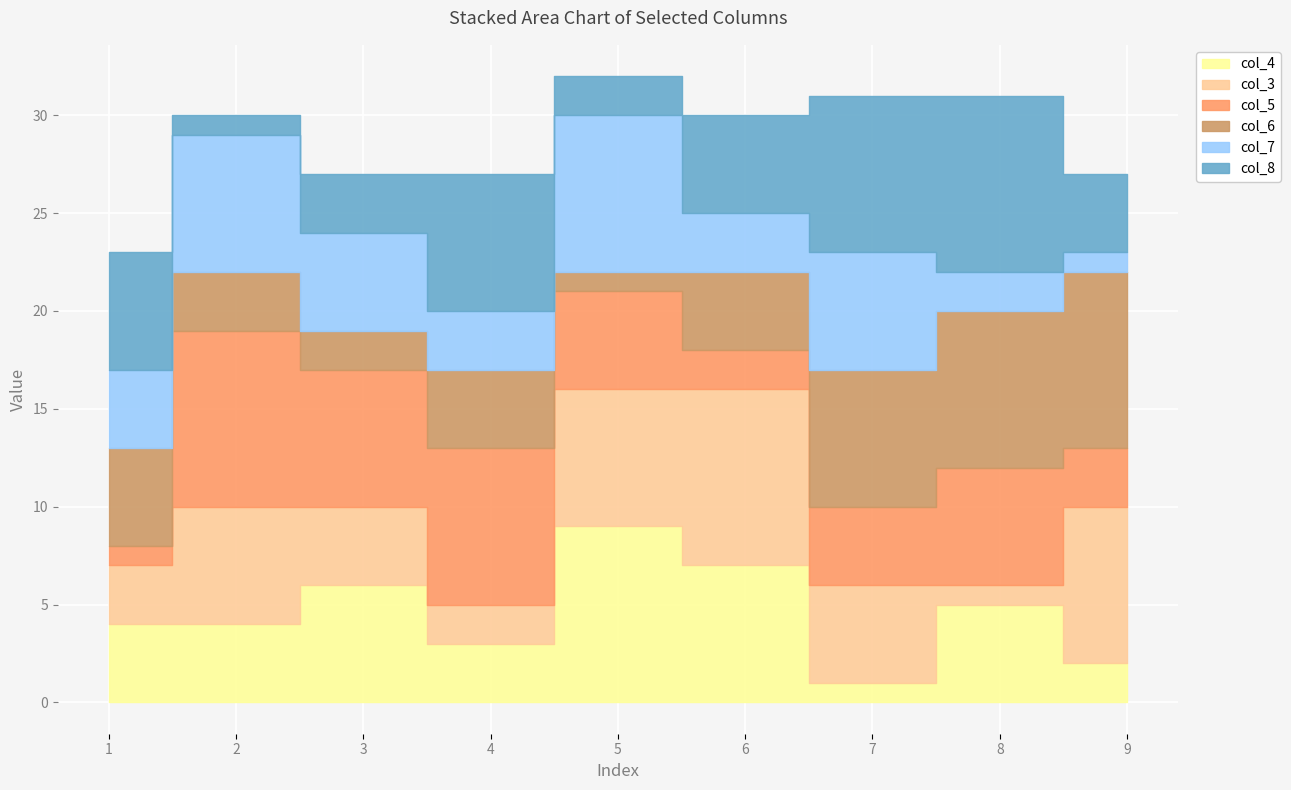

What is the difference between the maximum and second lowest values in the col_4 series?

7